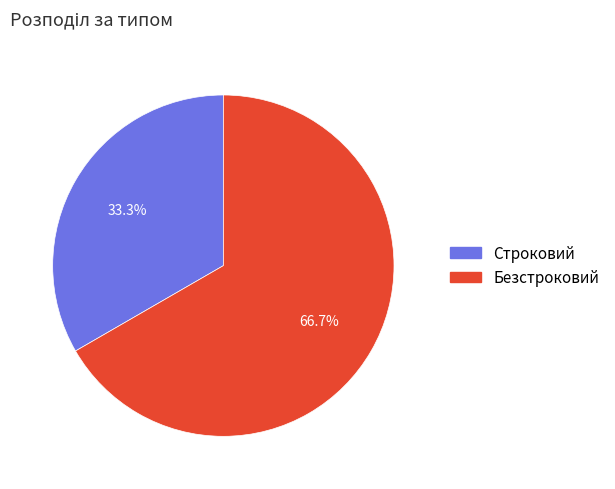

What percentage do Строковий and Безстроковий together represent?

100.0%